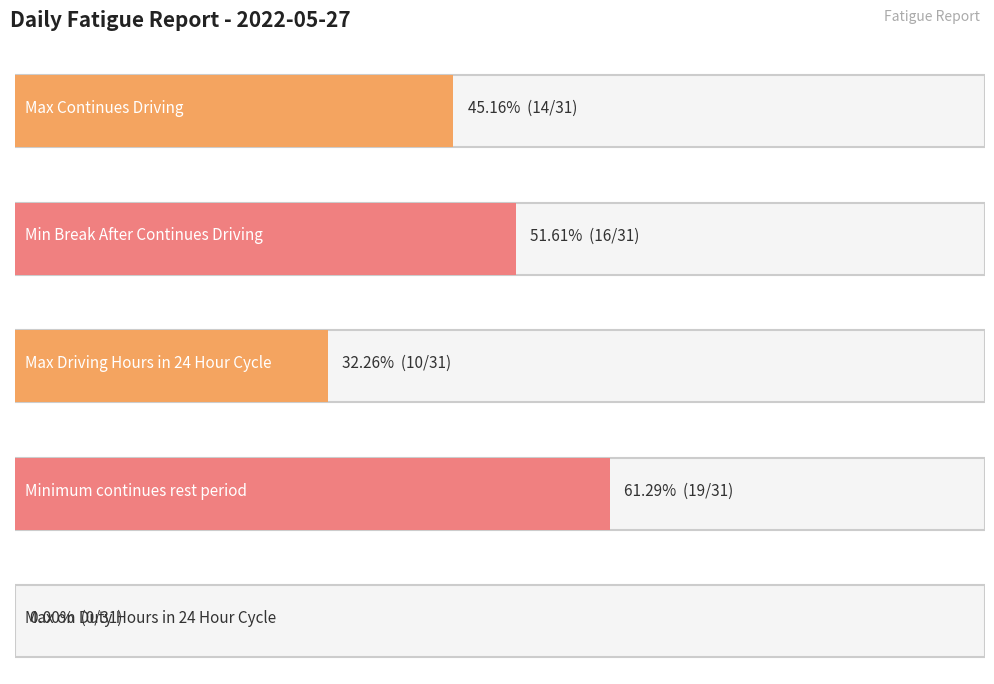

Does the chart contain stacked bars?

No